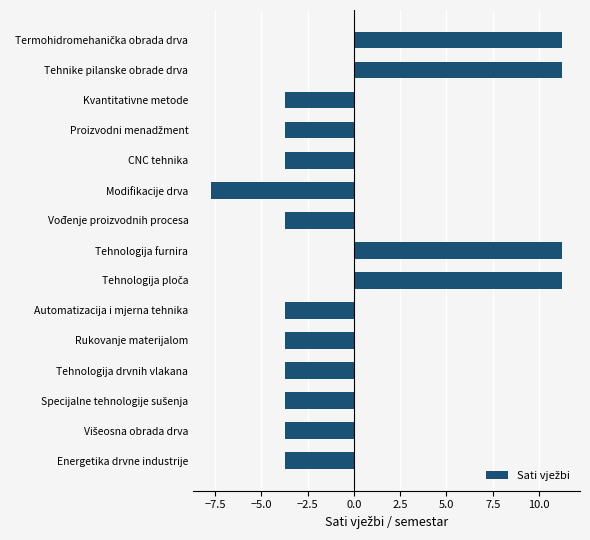

Reading bottom to top, extract all data points from this chart.

-3.7	-3.7	-3.7	-3.7	-3.7	-3.7	11.3	11.3	-3.7	-7.7	-3.7	-3.7	-3.7	11.3	11.3